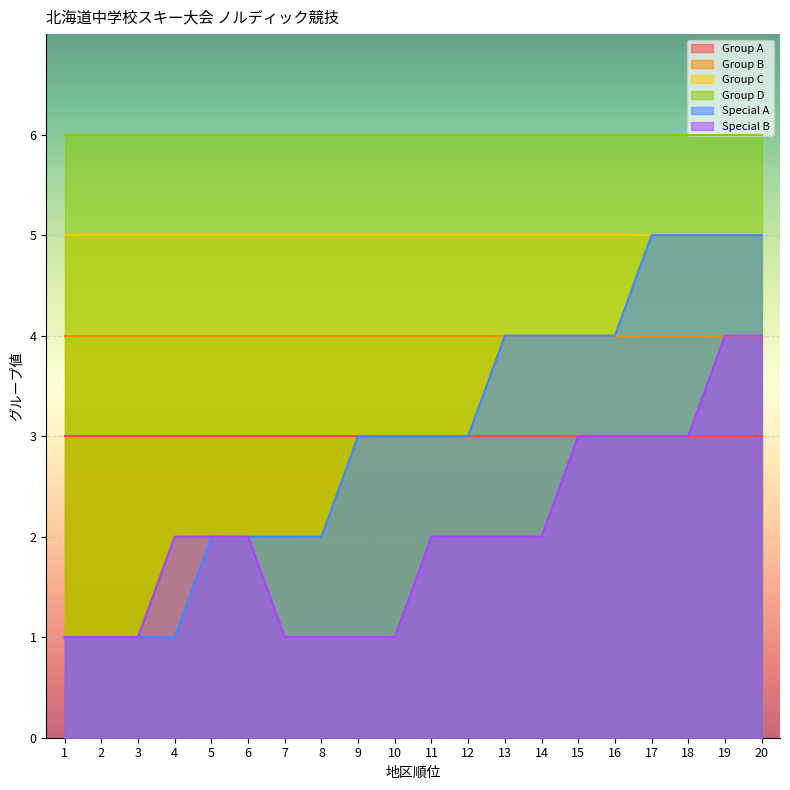

How many data points in Special B are above 2?

6